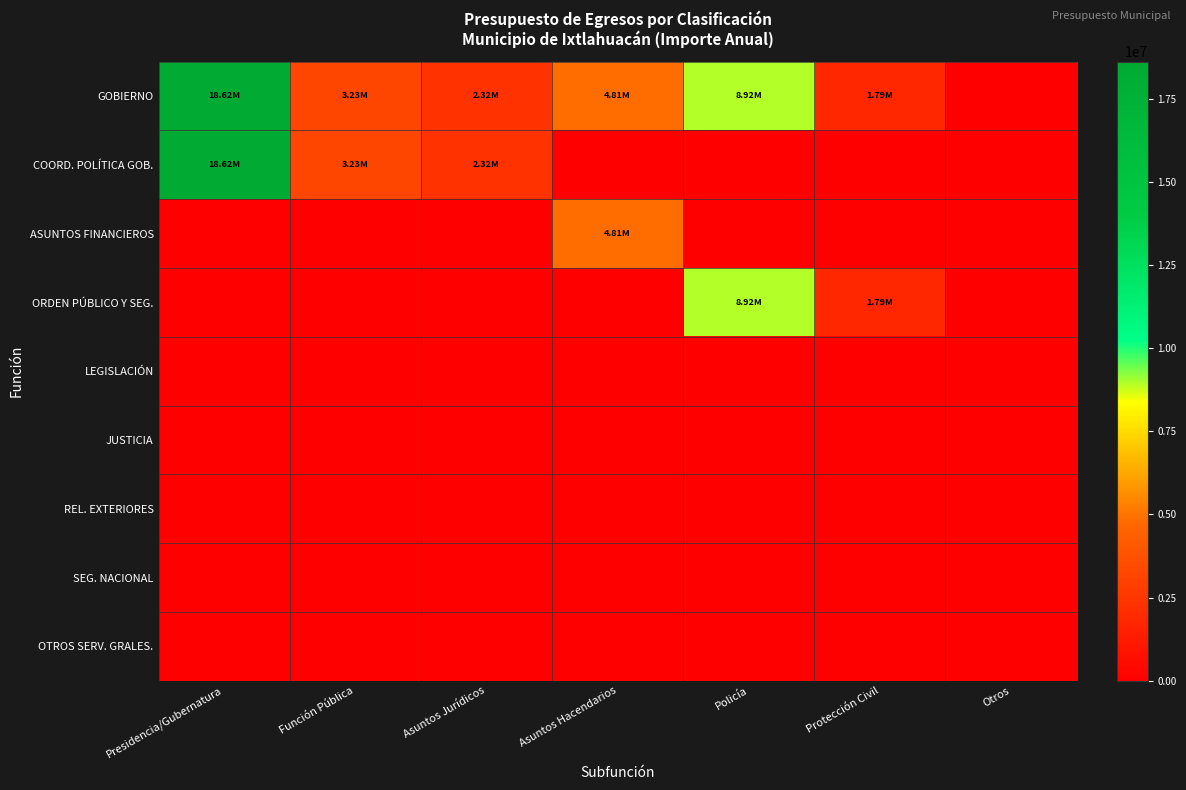

At which category is the sum across all series the highest?

Presidencia/Gubernatura